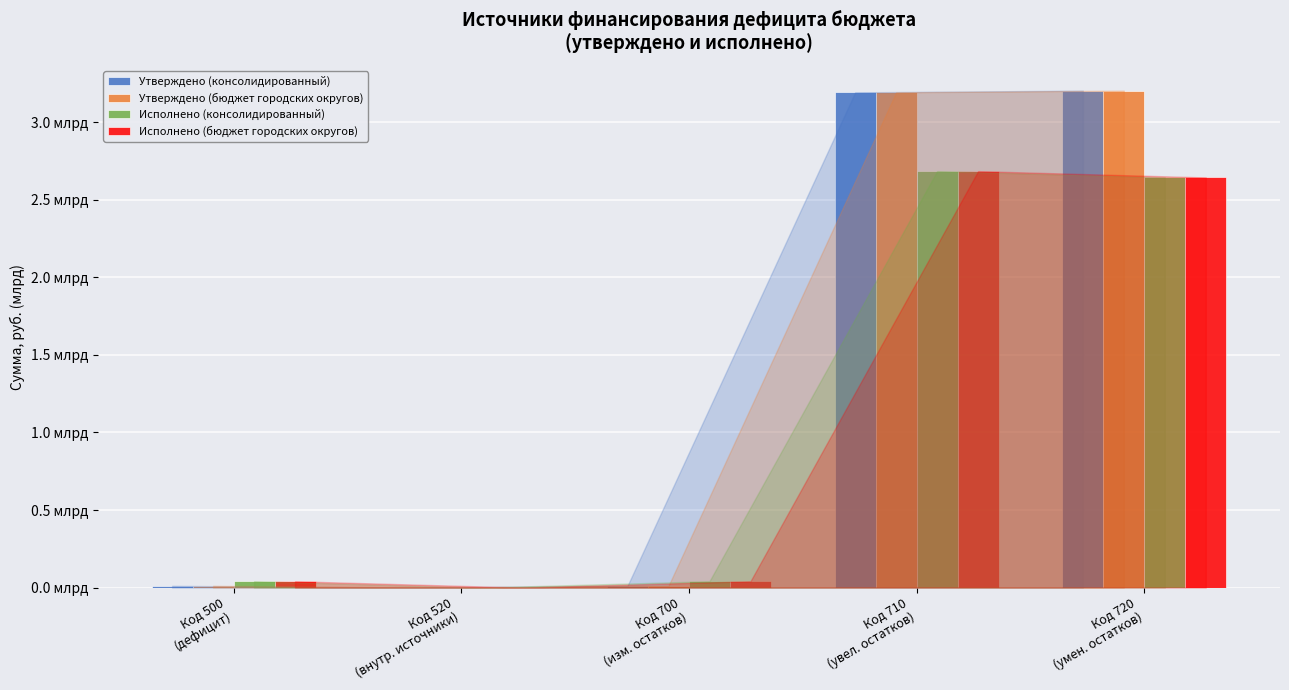

Does the chart contain stacked bars?

No